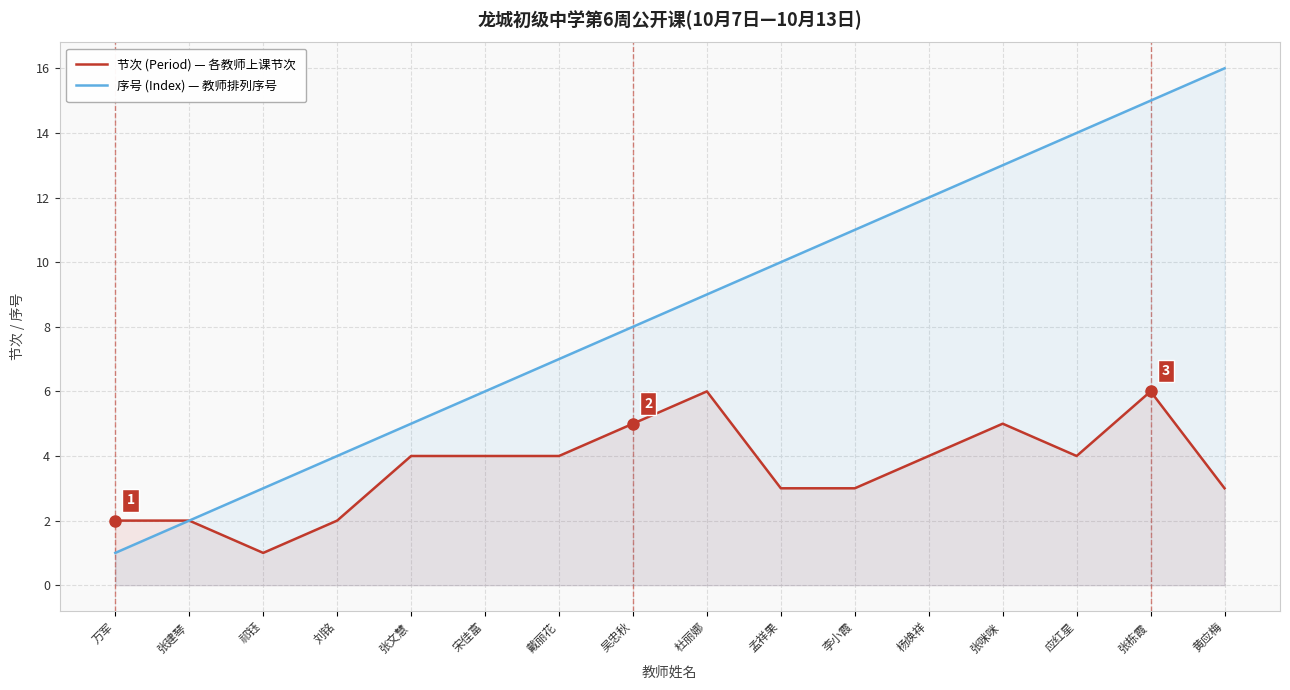

Is it true that 序号 (Index) equals 5 at 张文慧?

True